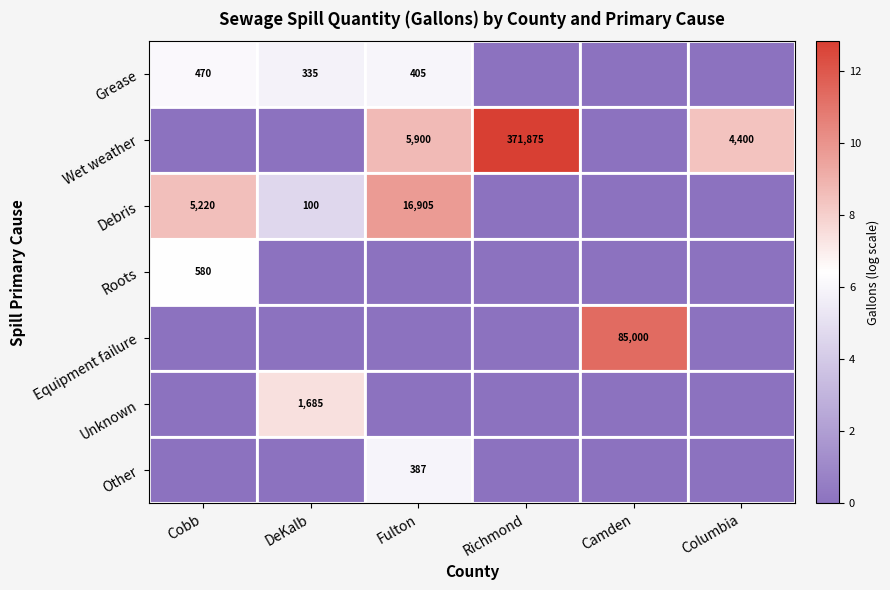

The Wet weather series shows 1894 at Fulton. True or false?

False